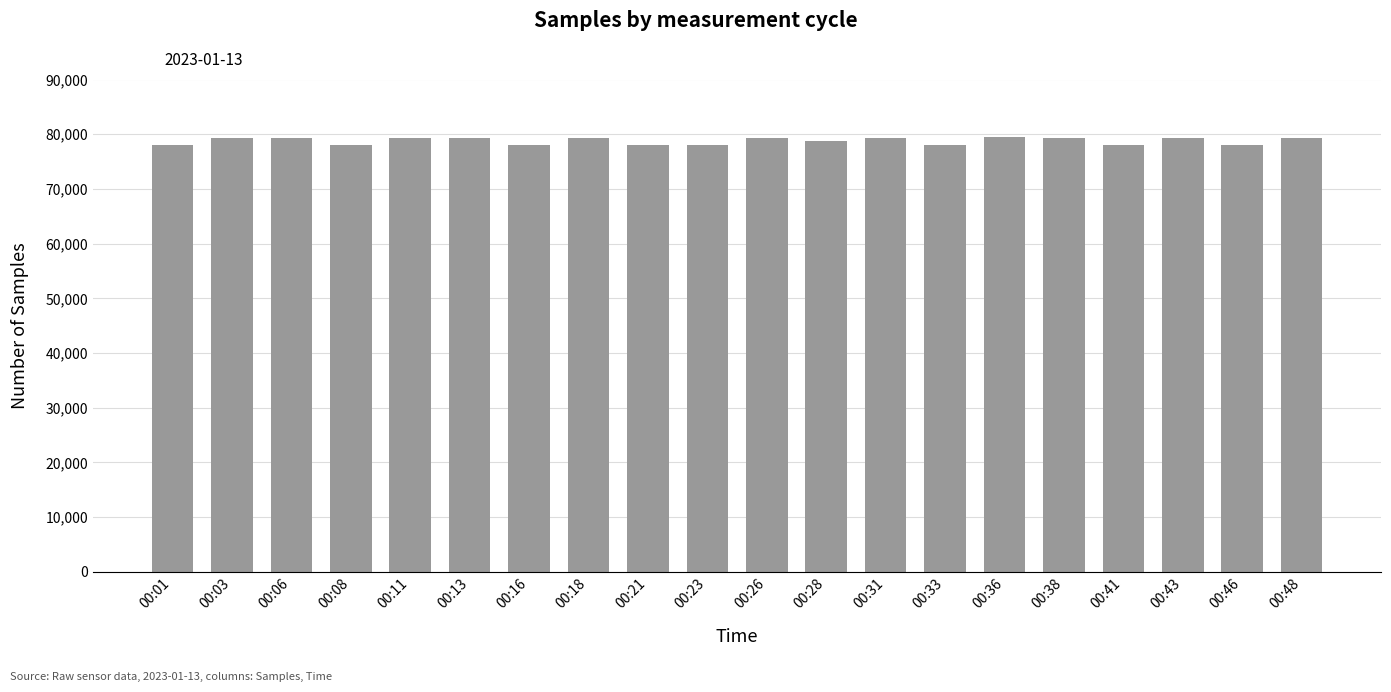

Approximately how many times larger is the value at 00:13 compared to 00:48?

1.0